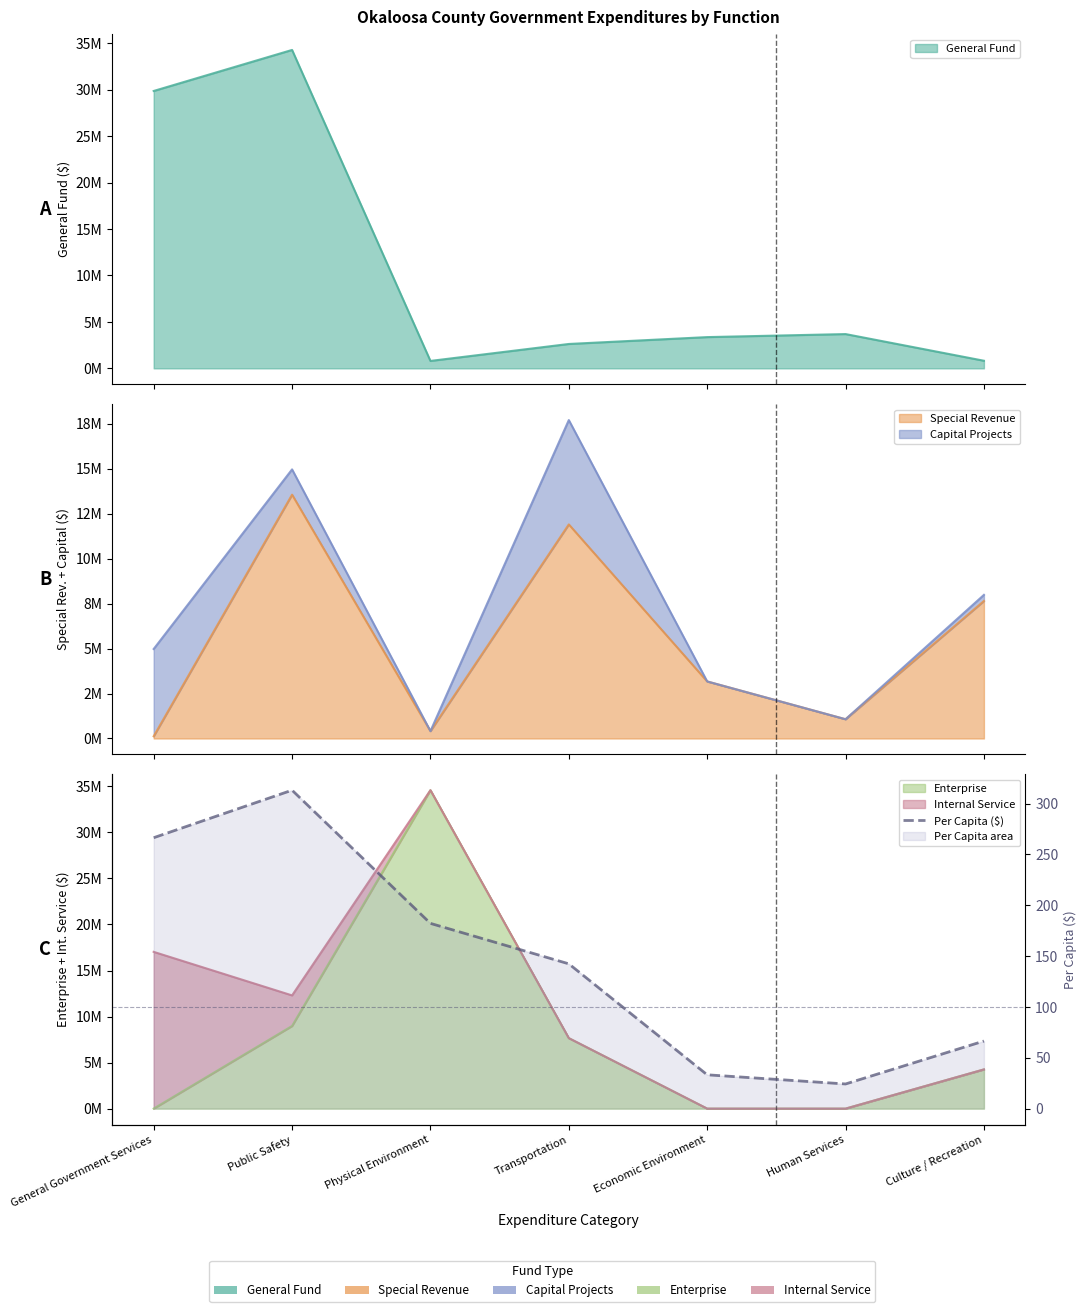

How many lines are shown in the chart?

1